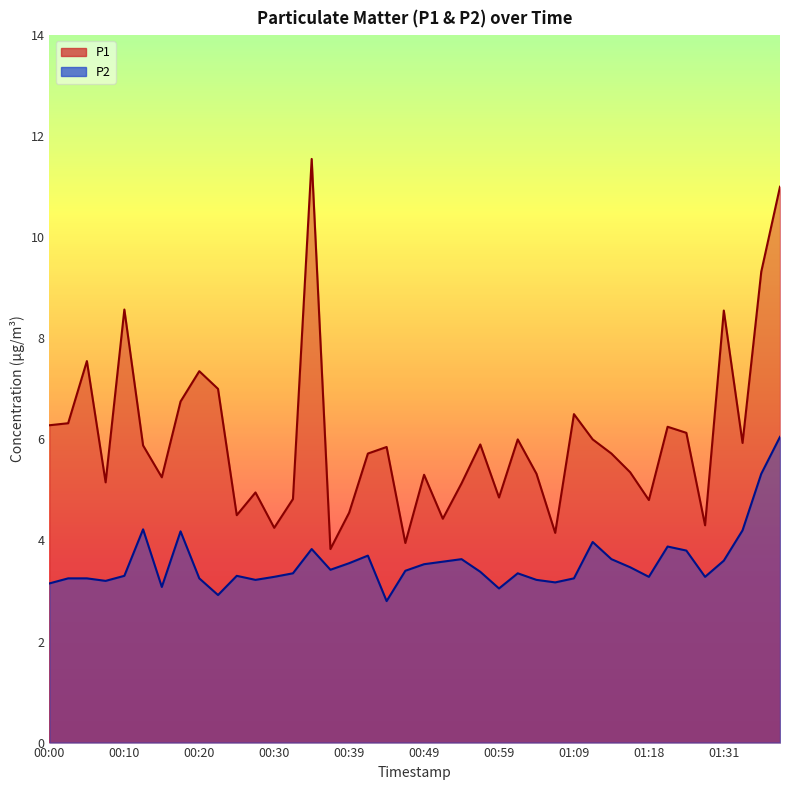

At which label does P2 first exceed 3?

00:00